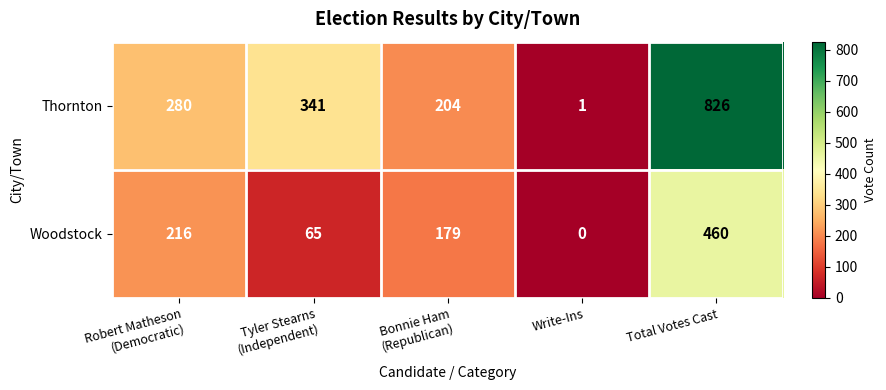

How many data points does each series have?

5